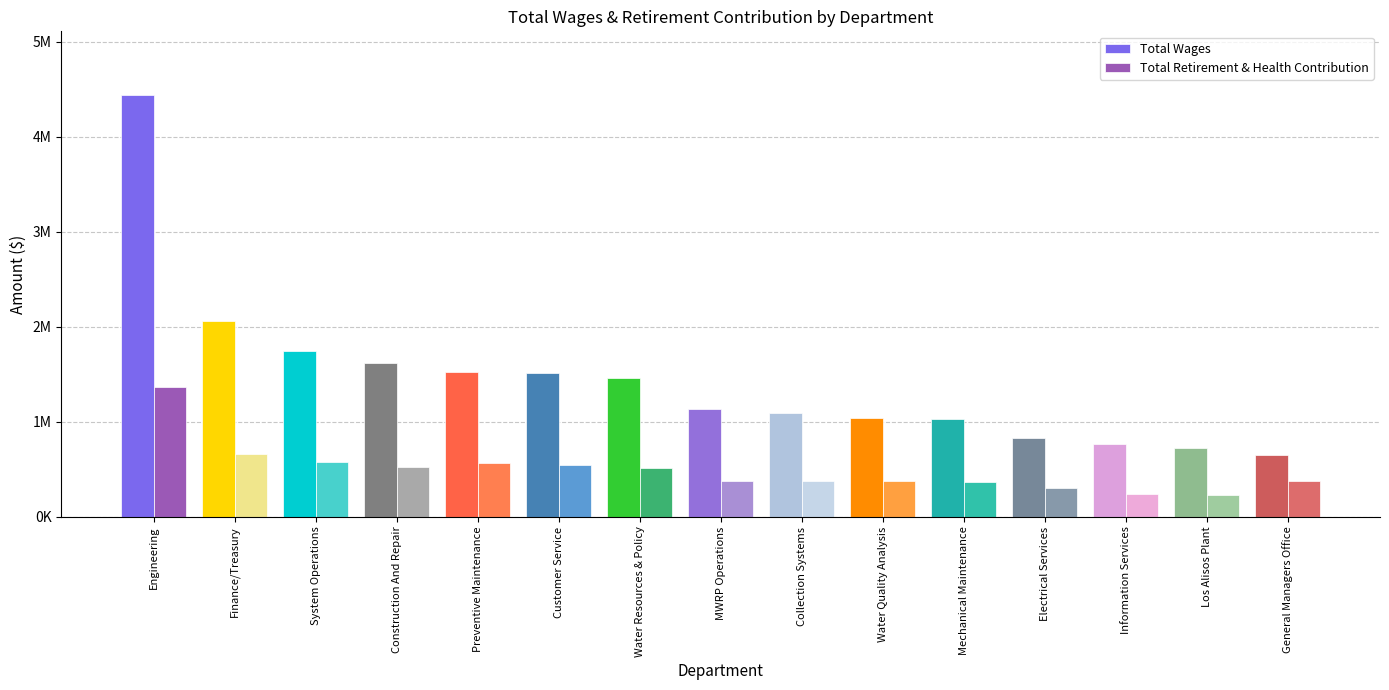

At which label does Total Retirement & Health Contribution first exceed 379318?

Engineering